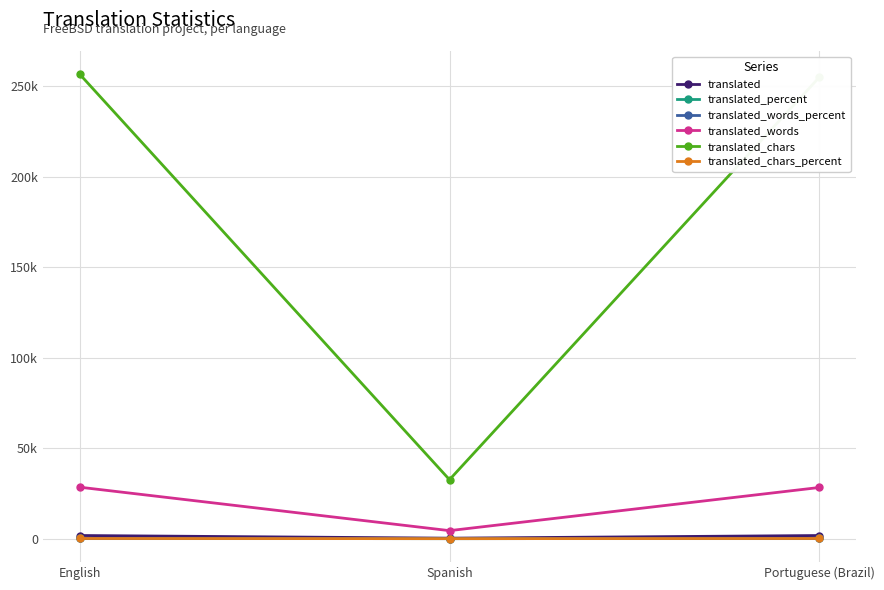

Reading right to left, list all the values displayed in this chart.

translated: Portuguese (Brazil)=1741.0	Spanish=281.0	English=1752.0
translated_percent: Portuguese (Brazil)=99.3	Spanish=16.0	English=100.0
translated_words_percent: Portuguese (Brazil)=99.4	Spanish=15.5	English=100.0
translated_words: Portuguese (Brazil)=28293.0	Spanish=4437.0	English=28453.0
translated_chars: Portuguese (Brazil)=255052.0	Spanish=32603.0	English=256726.0
translated_chars_percent: Portuguese (Brazil)=99.3	Spanish=12.6	English=100.0